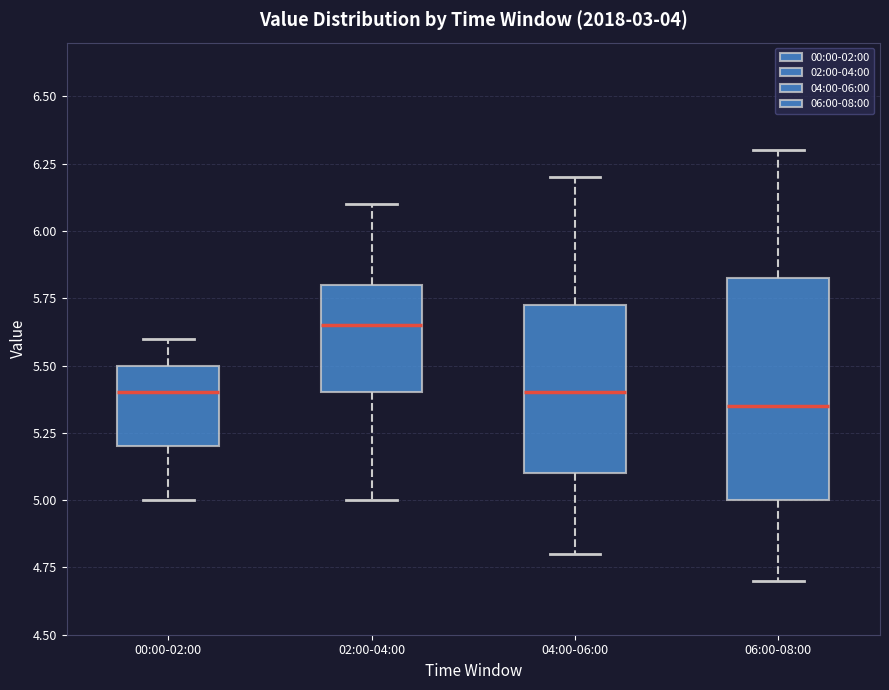

Which box's median line is the lowest?

06:00-08:00